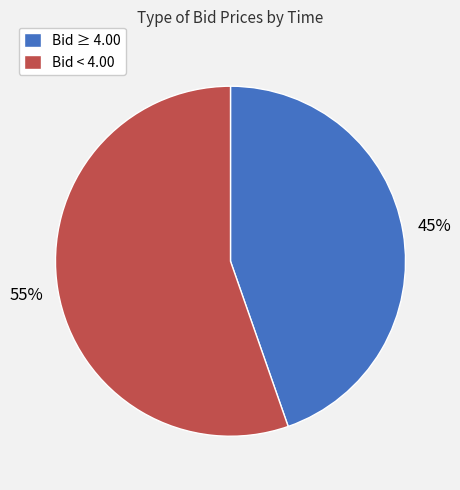

How many slices are in this pie chart?

2